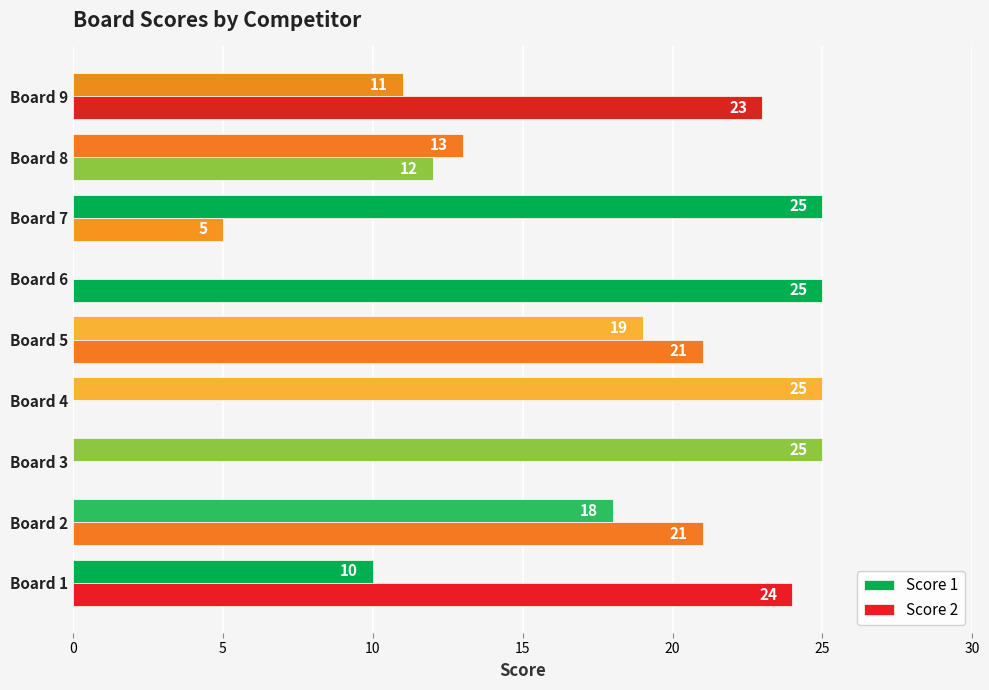

Rank the series by their maximum value, from highest to lowest.

Score 1, Score 2